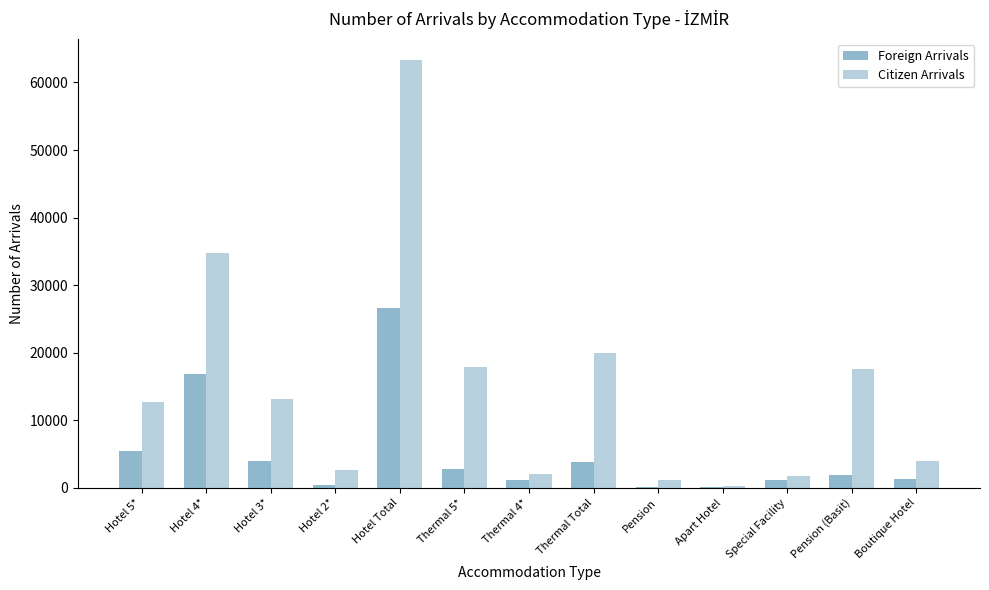

What is the average value of the Foreign Arrivals series?

5029